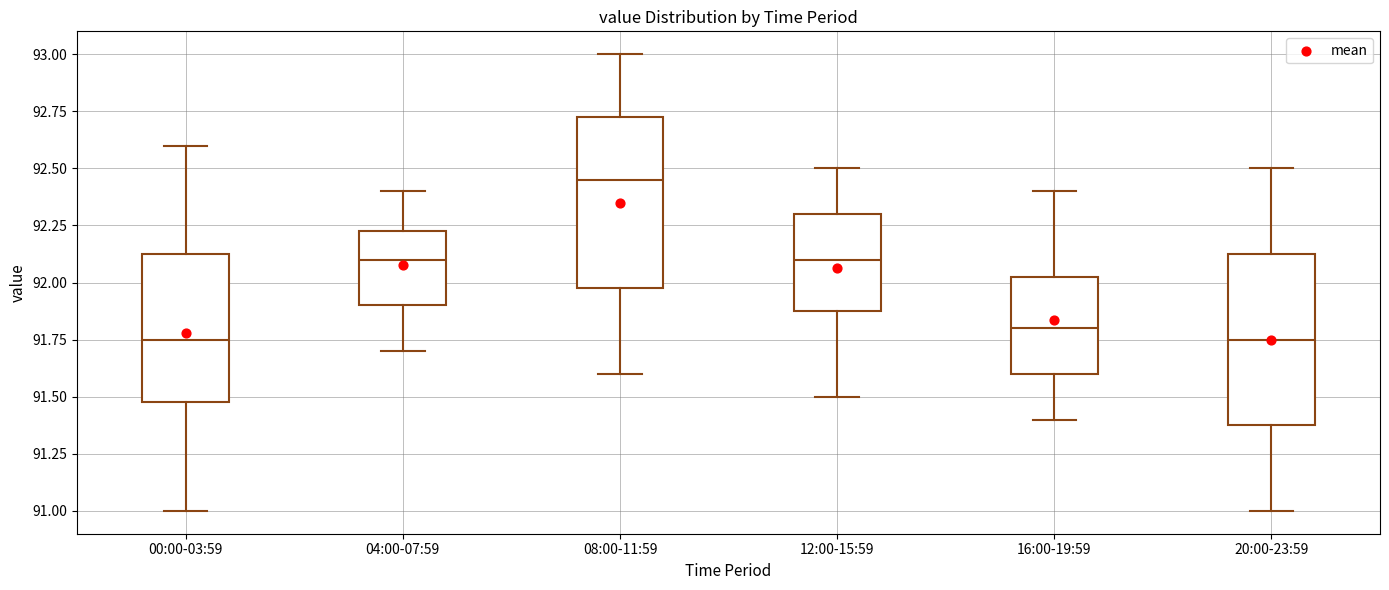

Reading left to right, transcribe this box plot: for each box, give where its median line is, the range the box spans, and where its two whiskers end, as read against the y-axis. The values are not printed on the chart, so give them approximately, as read against the axis.

00:00-03:59: median 91.75, box 91.50 to 92.15, whiskers 91.00 to 92.60
04:00-07:59: median 92.10, box 91.90 to 92.25, whiskers 91.70 to 92.40
08:00-11:59: median 92.45, box 92.00 to 92.75, whiskers 91.60 to 93.00
12:00-15:59: median 92.10, box 91.90 to 92.30, whiskers 91.50 to 92.50
16:00-19:59: median 91.80, box 91.60 to 92.05, whiskers 91.40 to 92.40
20:00-23:59: median 91.75, box 91.40 to 92.15, whiskers 91.00 to 92.50